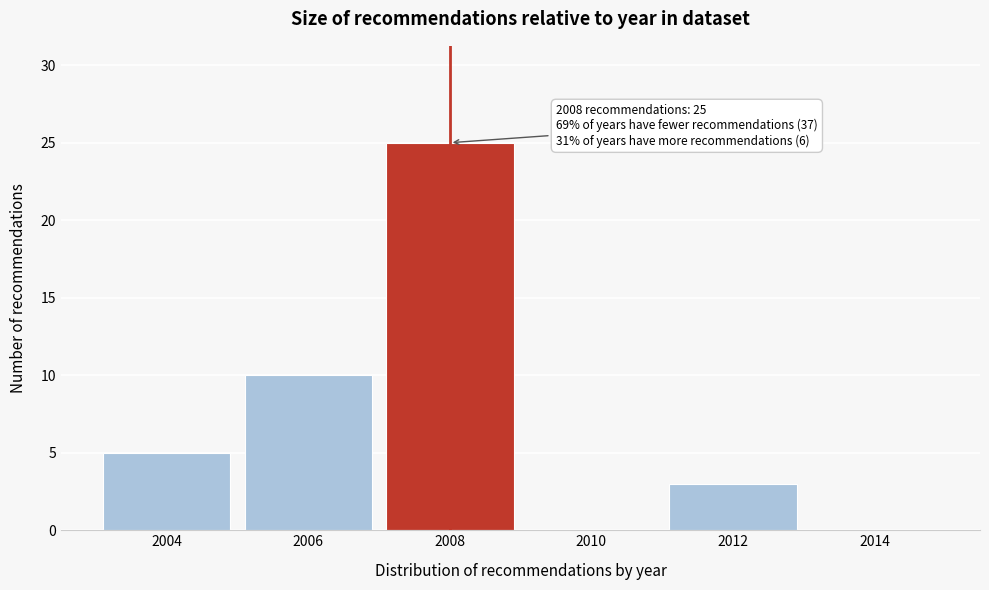

Reading left to right, what are all the values shown in this chart?

2004=5	2006=10	2008=25	2010=0	2012=3	2014=0